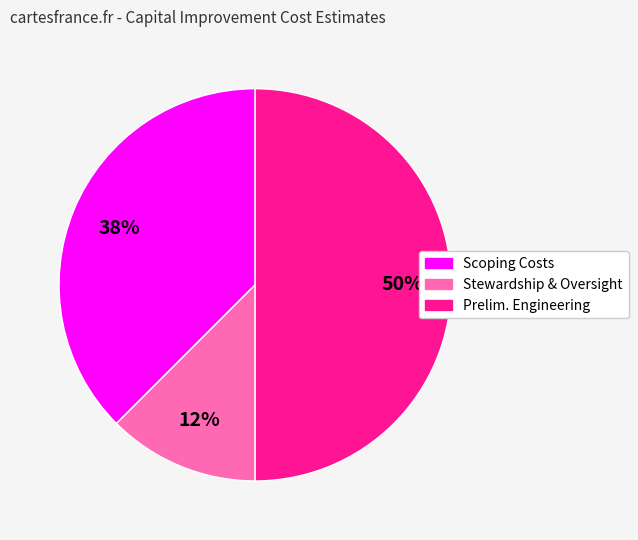

Between Stewardship & Oversight and Prelim. Engineering, which is larger?

Prelim. Engineering